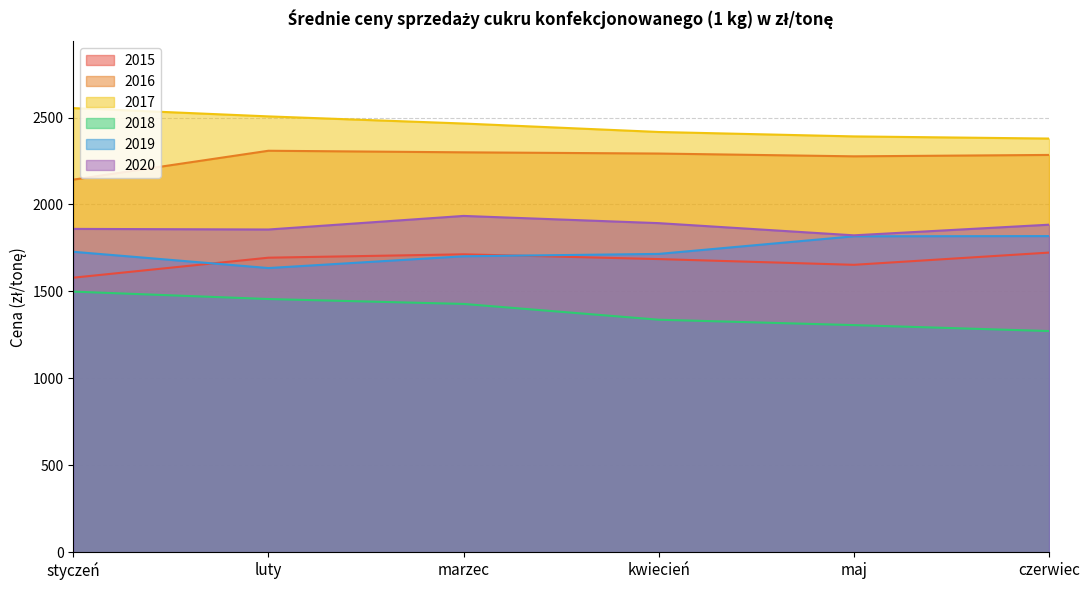

Where does the 2017 series first go above 2465?

styczeń